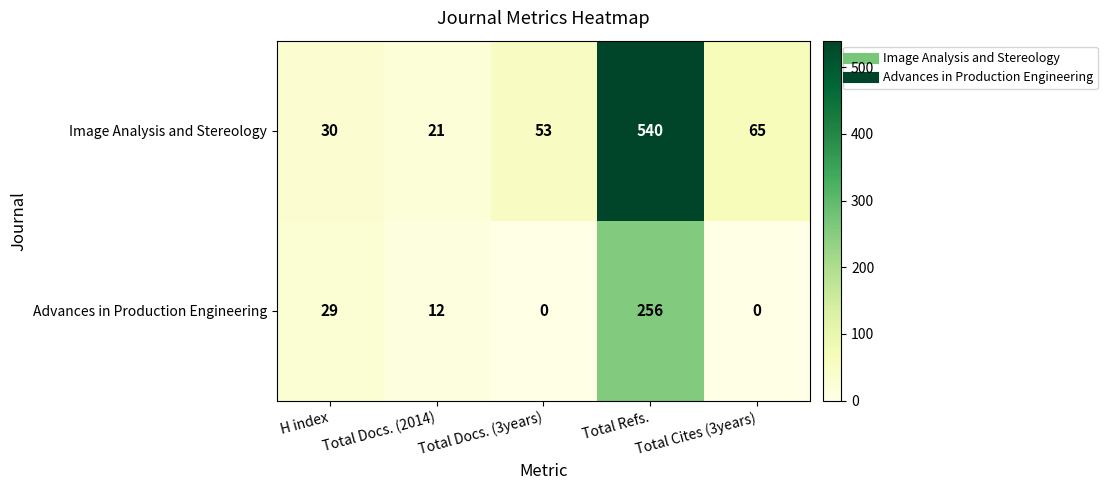

At which label does Advances in Production Engineering first exceed 12?

H index